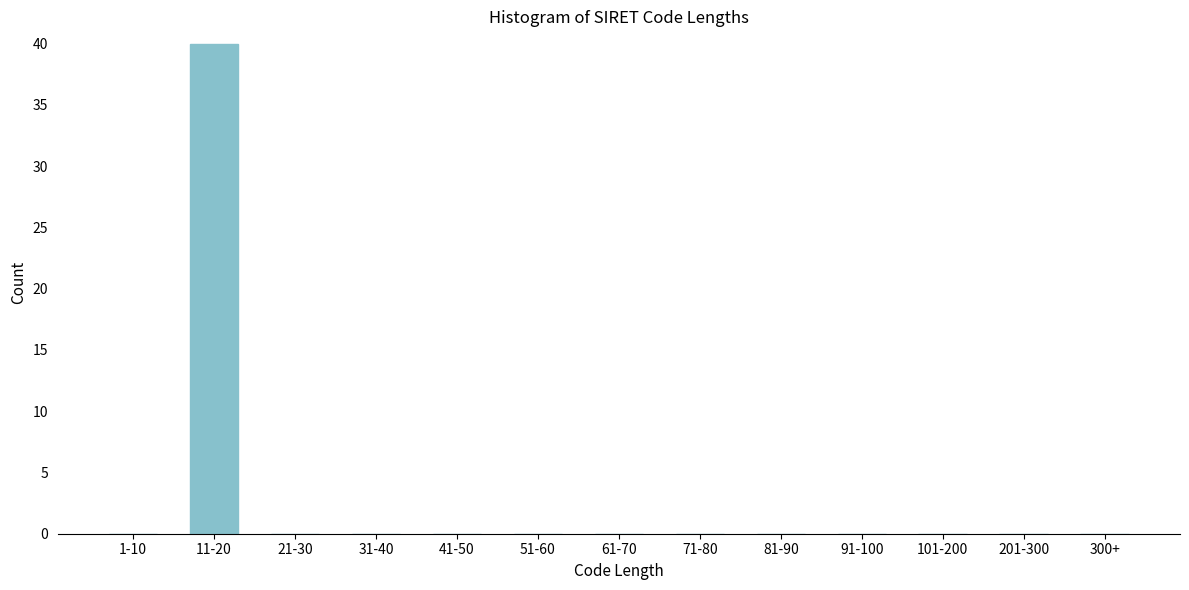

Reading right to left, list all the values displayed in this chart.

300+=0	201-300=0	101-200=0	91-100=0	81-90=0	71-80=0	61-70=0	51-60=0	41-50=0	31-40=0	21-30=0	11-20=40	1-10=0